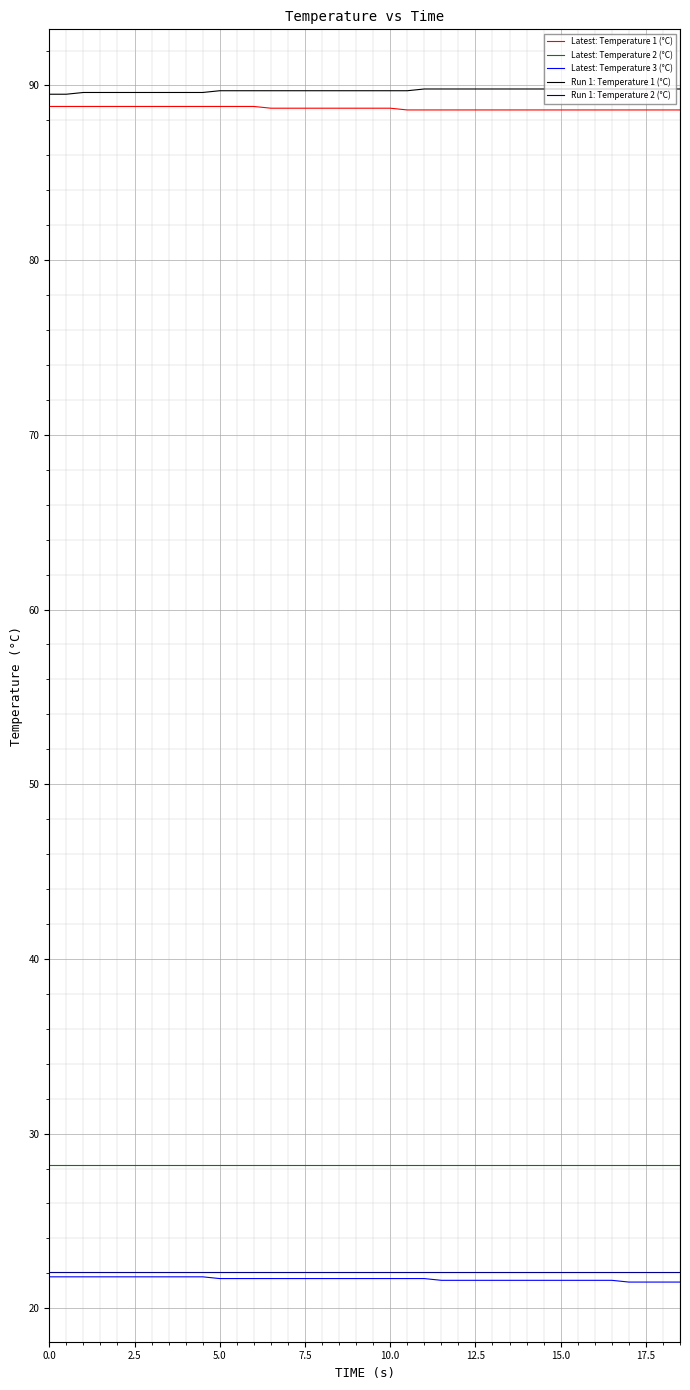

What is the minimum value for Run 1: Temperature 1 (°C)?

89.5